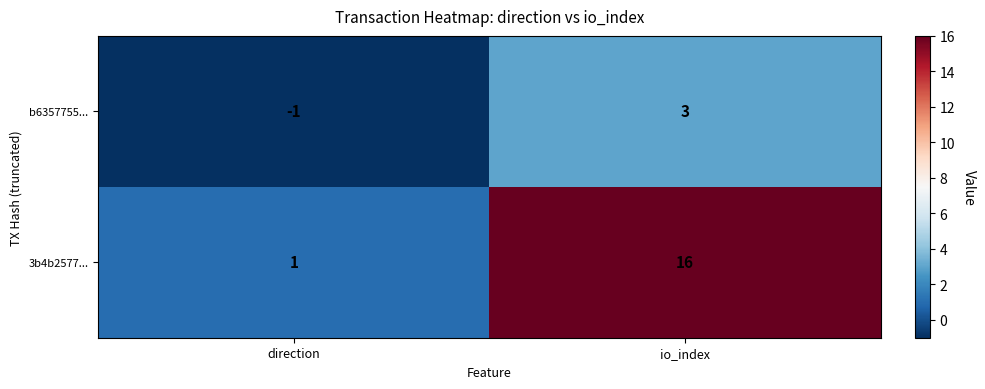

How many series are shown in this chart?

2